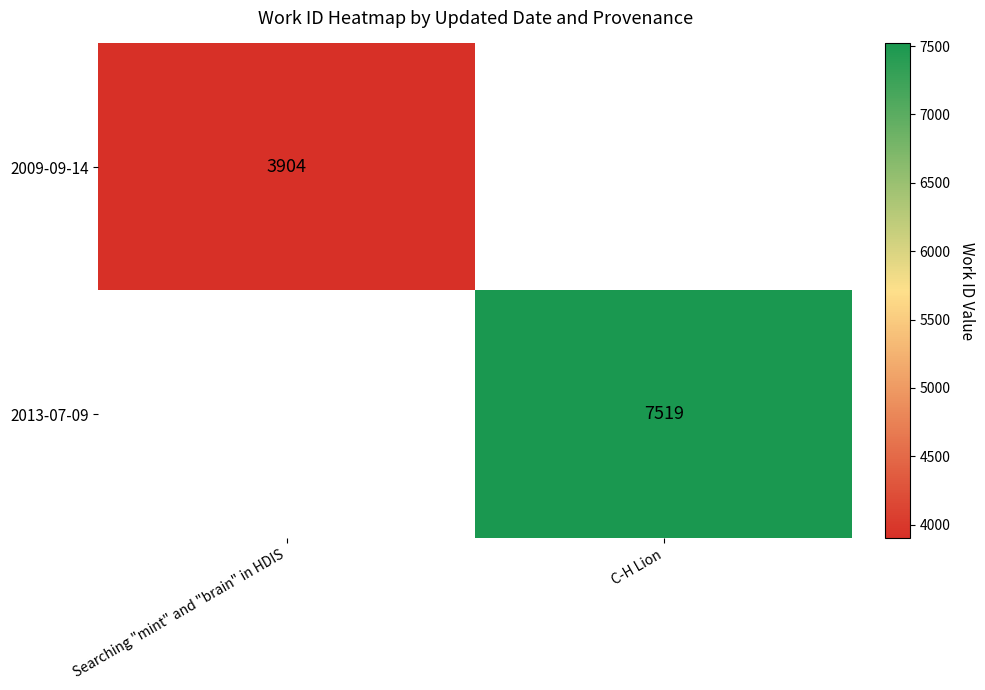

The 2009-09-14 series shows 3904 at Searching "mint" and "brain" in HDIS. True or false?

True